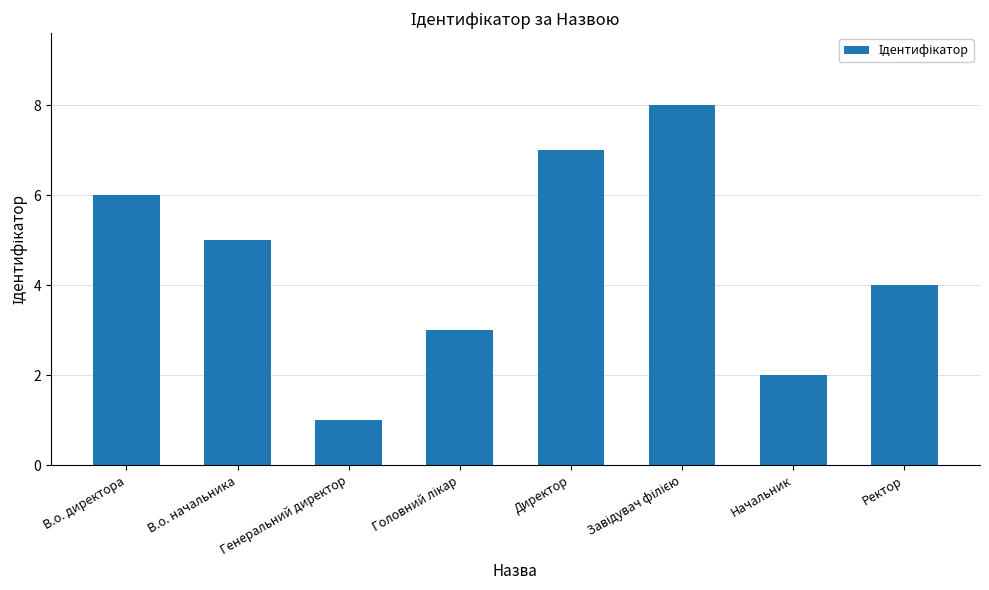

How many values are between 3 and 7?

5